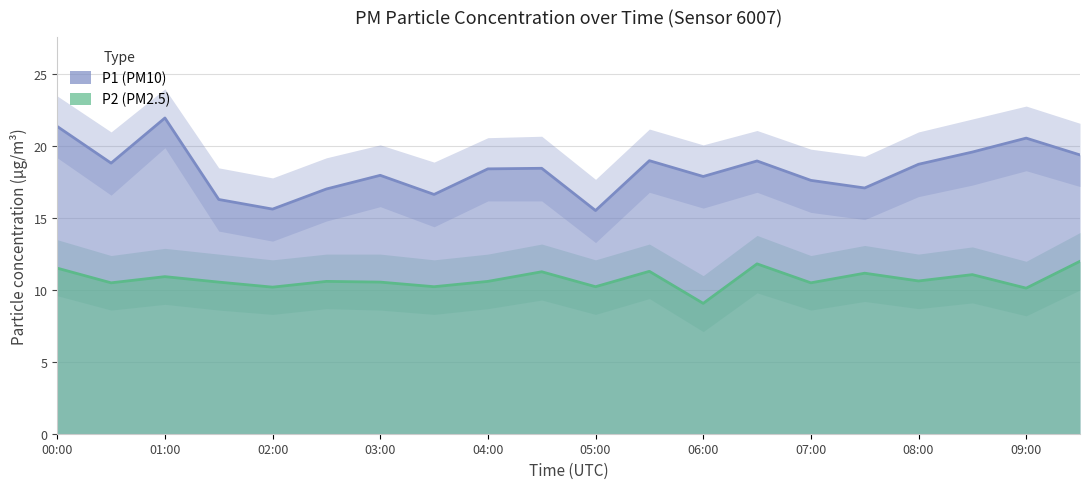

The value of P2 at 05:00 is 14.5. True or false?

False